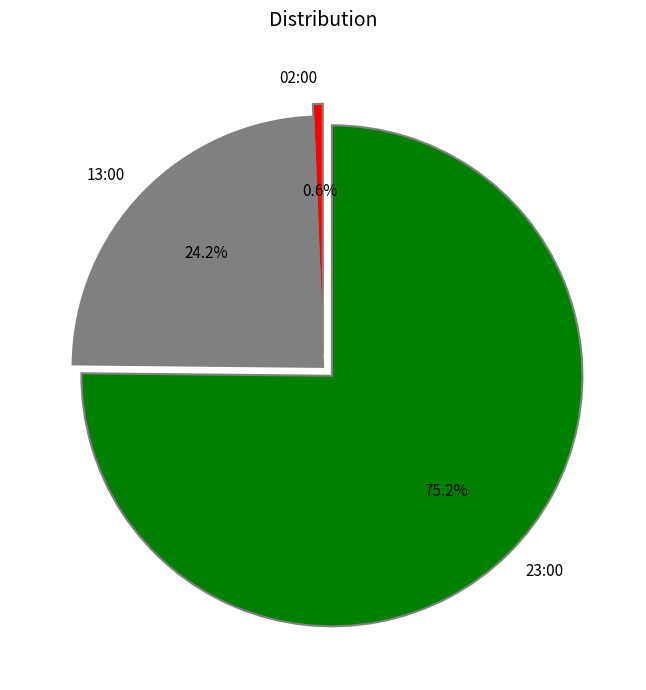

How many slices are in this pie chart?

3